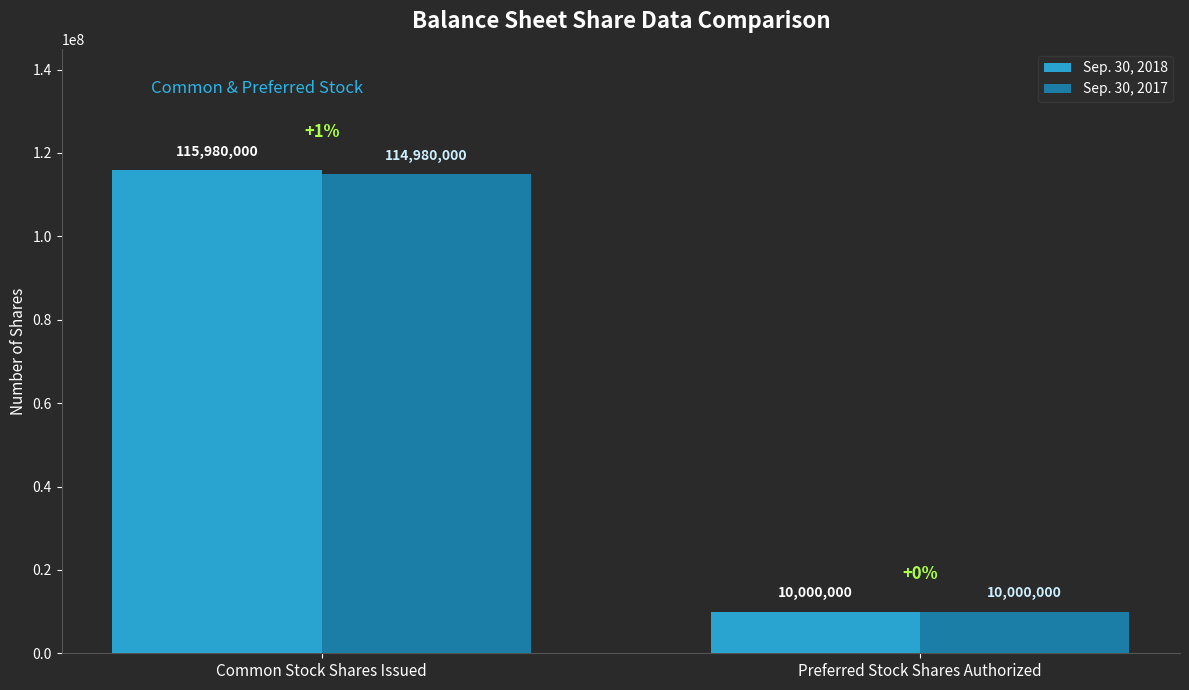

At which label does Sep. 30, 2018 reach its minimum?

Preferred Stock Shares Authorized